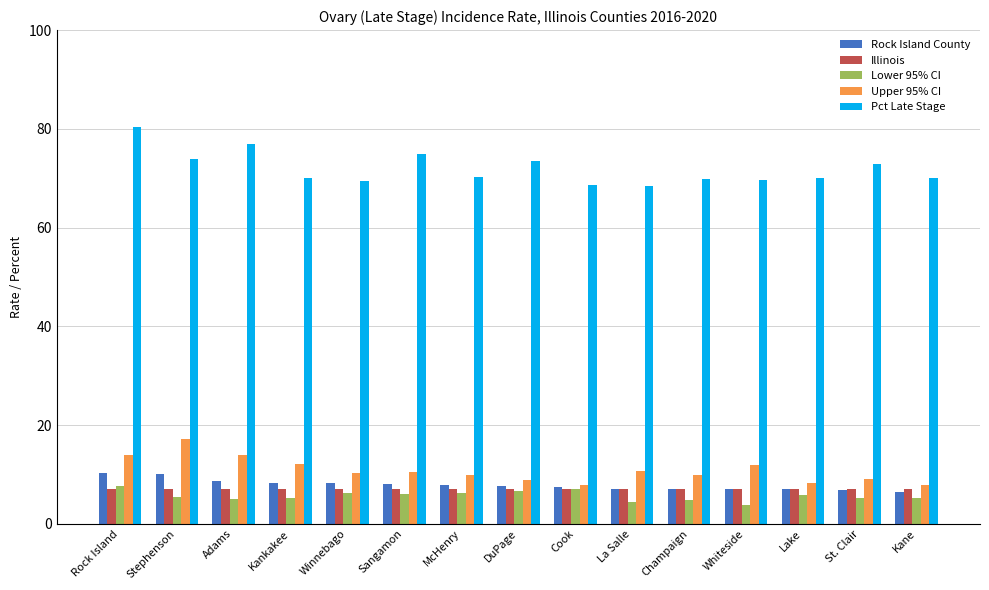

What is the sum of the Illinois values at Cook and Champaign?

14.0